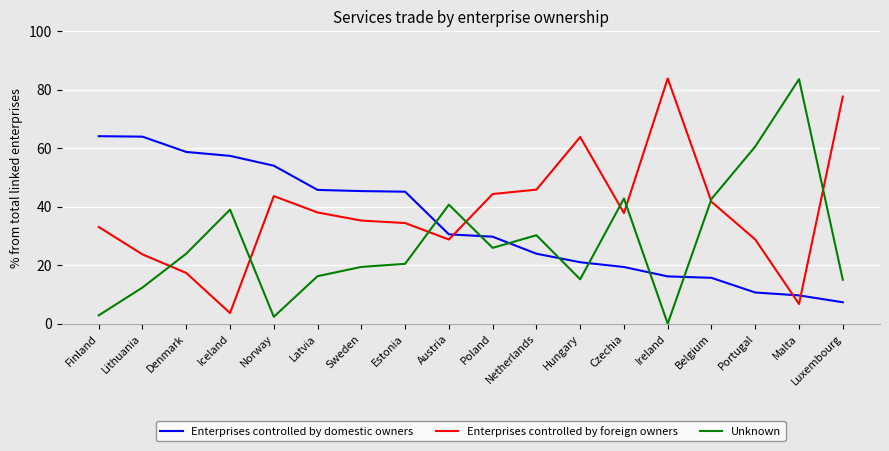

Is it true that Unknown equals 23.9 at Denmark?

True